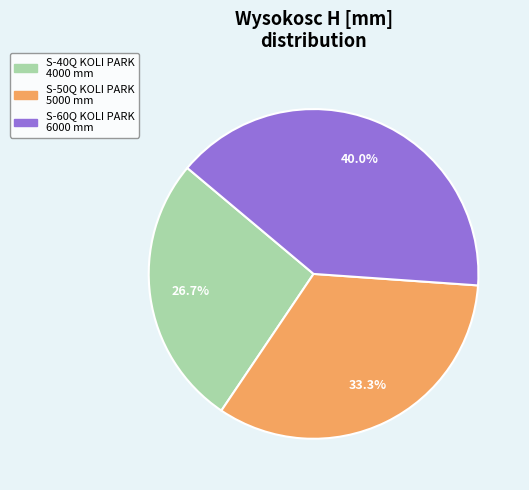

How many slices are in this pie chart?

3